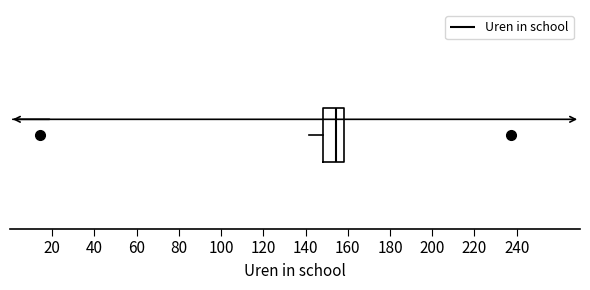

Read this box plot against the x-axis: the position of the median line, the range covered by the box, and the ends of both whiskers. The values are not printed on the chart, so give them approximately, as read against the axis.

median 154, box 148 to 158, whiskers 142 to 158